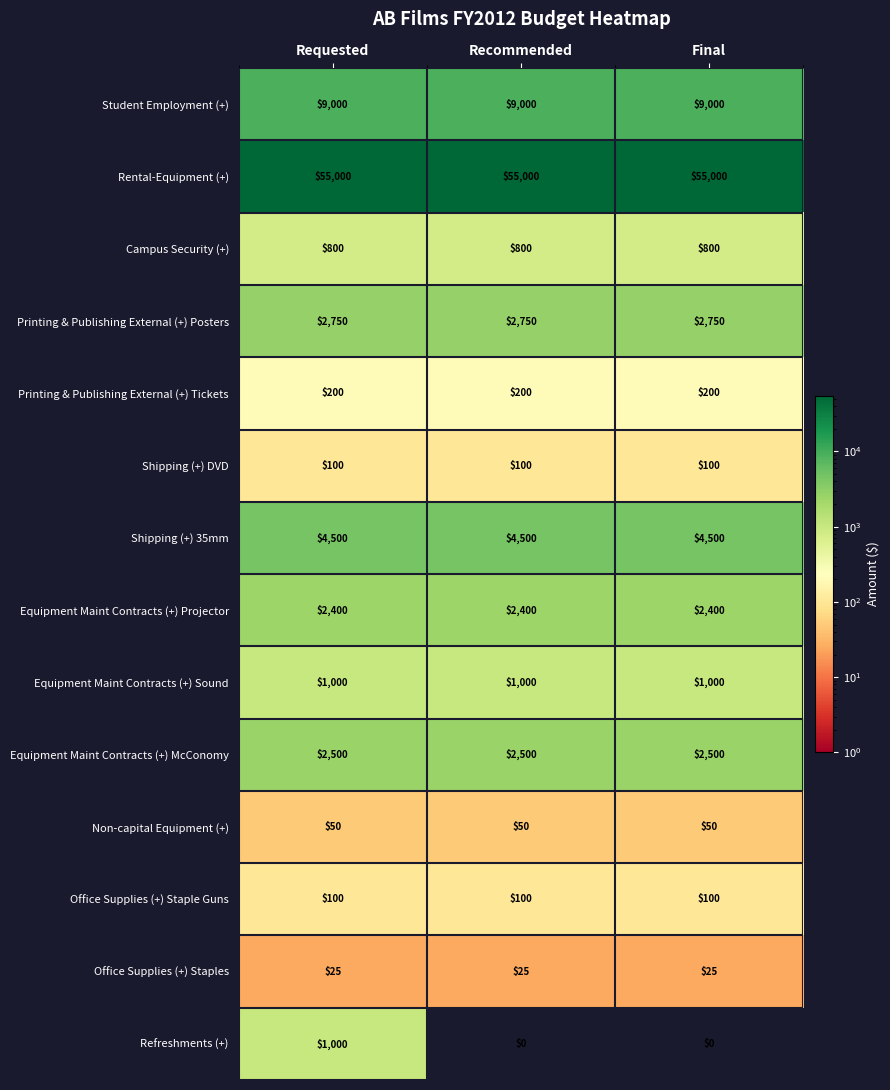

What is the total value across all series at Requested?

79425